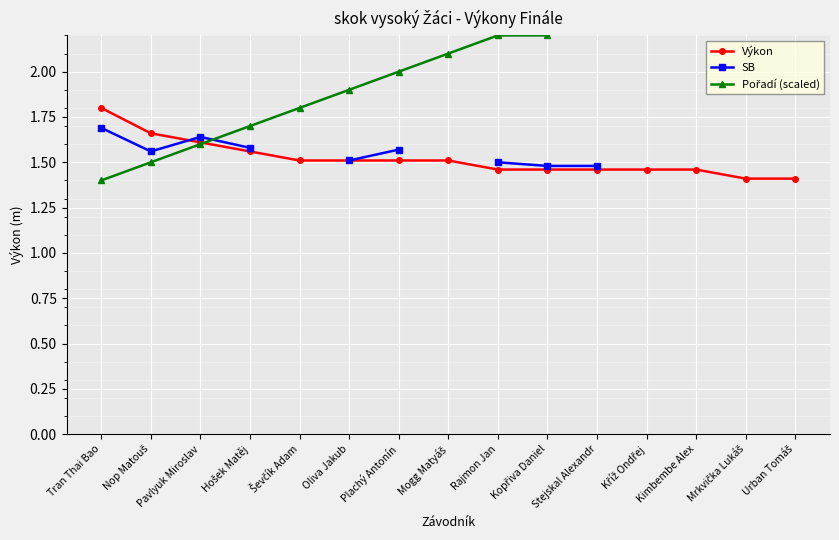

What is the approximate value of Pořadí (scaled) at Stejskal Alexandr?

2.4